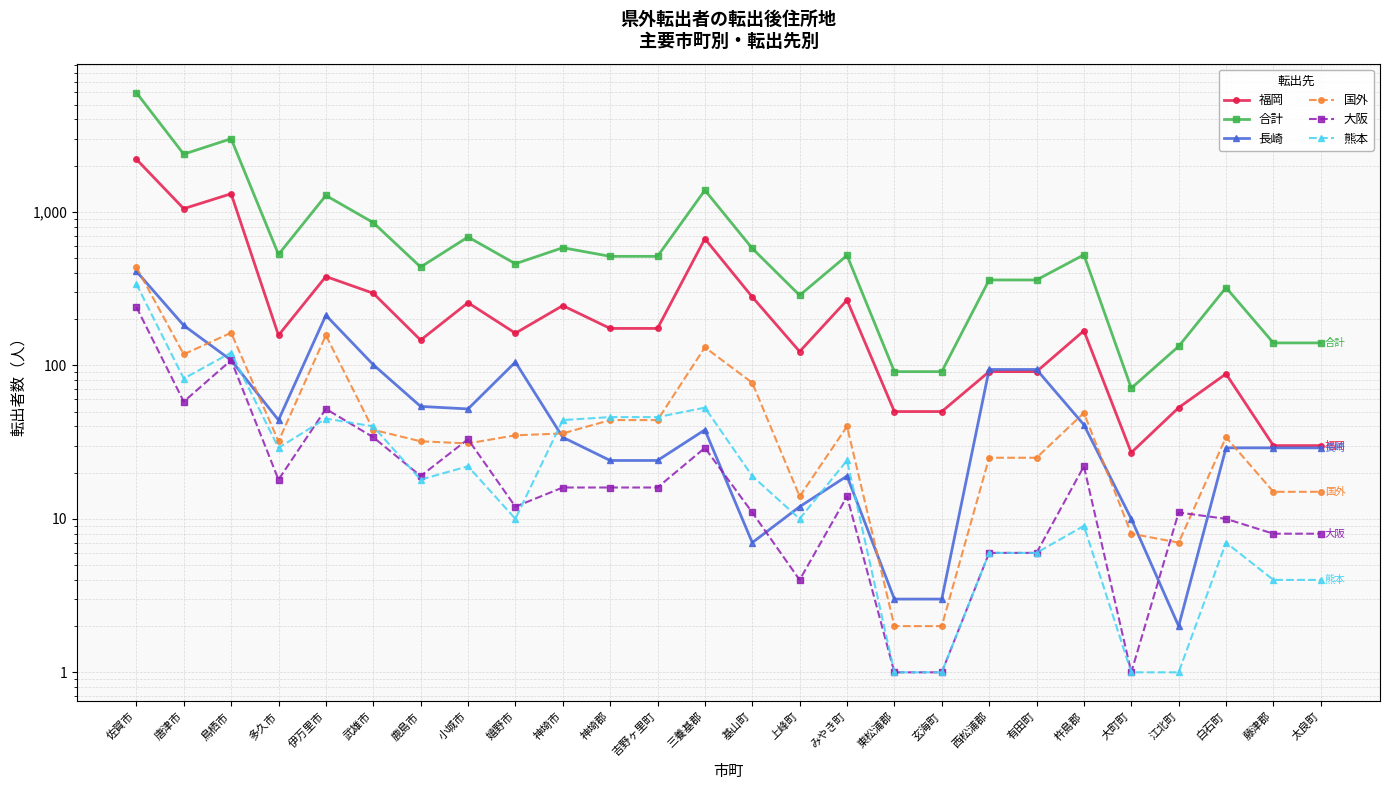

How many interior local peaks does the 国外 series have?

6